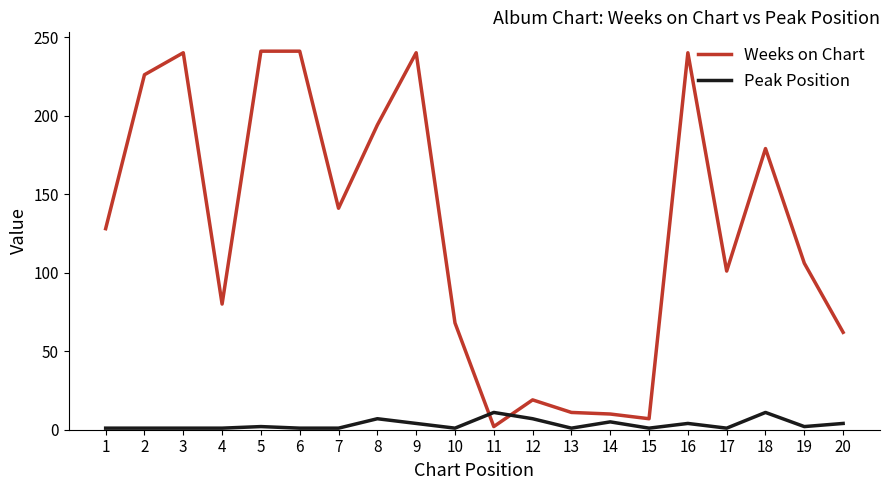

Where is the first local minimum for Weeks on Chart?

4